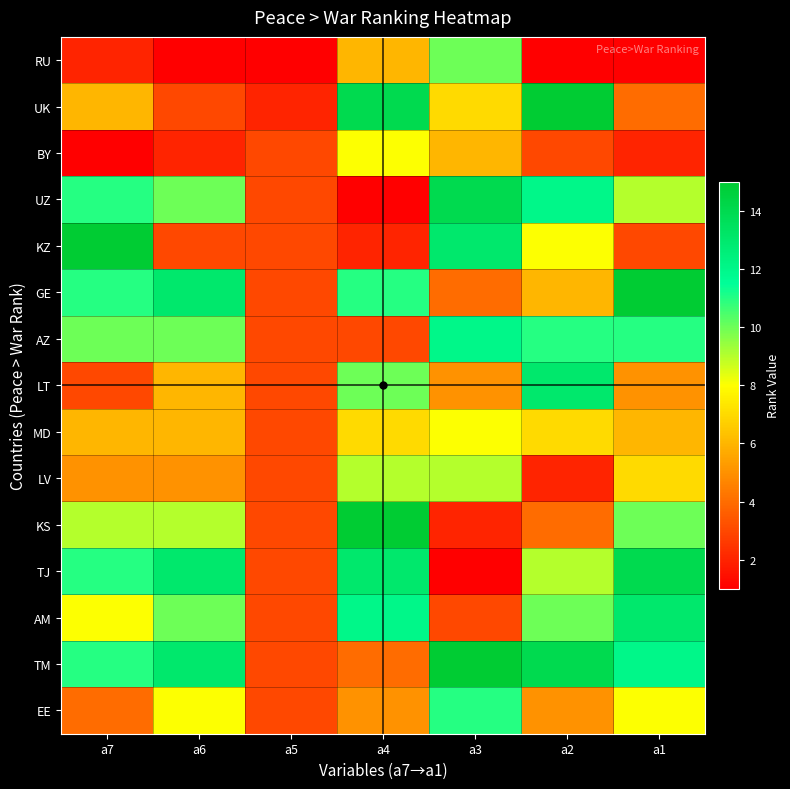

Reading left to right, extract all data points from this chart.

RU: a7=2	a6=1	a5=1	a4=6	a3=10	a2=1	a1=1
UK: a7=6	a6=3	a5=2	a4=14	a3=7	a2=15	a1=4
BY: a7=1	a6=2	a5=3	a4=8	a3=6	a2=3	a1=2
UZ: a7=11	a6=10	a5=3	a4=1	a3=14	a2=12	a1=9
KZ: a7=15	a6=3	a5=3	a4=2	a3=13	a2=8	a1=3
GE: a7=11	a6=13	a5=3	a4=11	a3=4	a2=6	a1=15
AZ: a7=10	a6=10	a5=3	a4=3	a3=12	a2=11	a1=11
LT: a7=3	a6=6	a5=3	a4=10	a3=5	a2=13	a1=5
MD: a7=6	a6=6	a5=3	a4=7	a3=8	a2=7	a1=6
LV: a7=5	a6=5	a5=3	a4=9	a3=9	a2=2	a1=7
KS: a7=9	a6=9	a5=3	a4=15	a3=2	a2=4	a1=10
TJ: a7=11	a6=13	a5=3	a4=13	a3=1	a2=9	a1=14
AM: a7=8	a6=10	a5=3	a4=12	a3=3	a2=10	a1=13
TM: a7=11	a6=13	a5=3	a4=4	a3=15	a2=14	a1=12
EE: a7=4	a6=8	a5=3	a4=5	a3=11	a2=5	a1=8